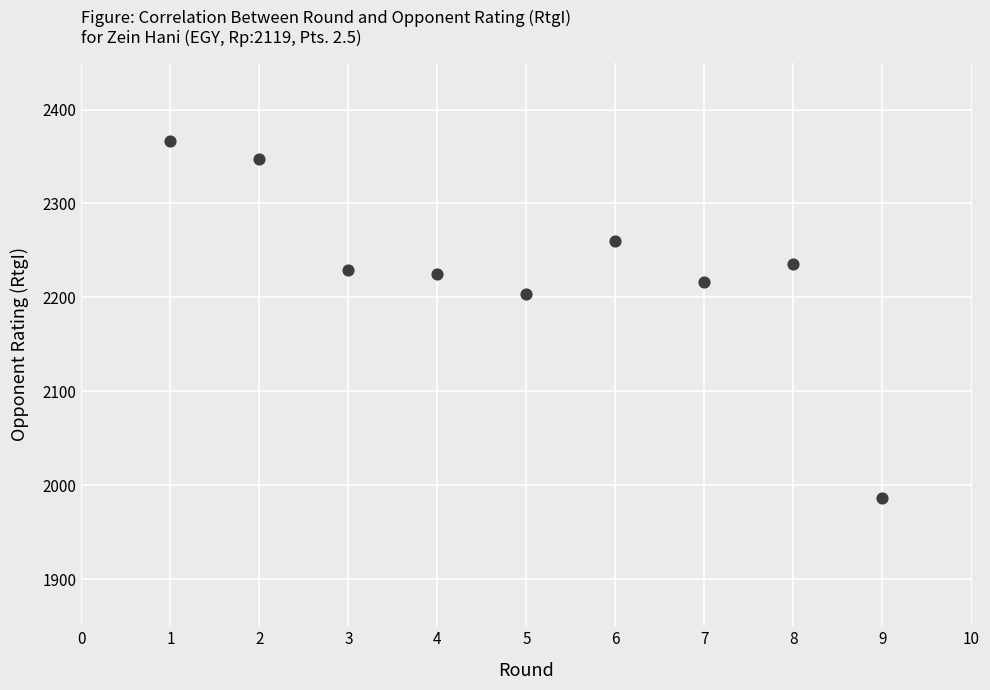

What is the average Y value?

2230